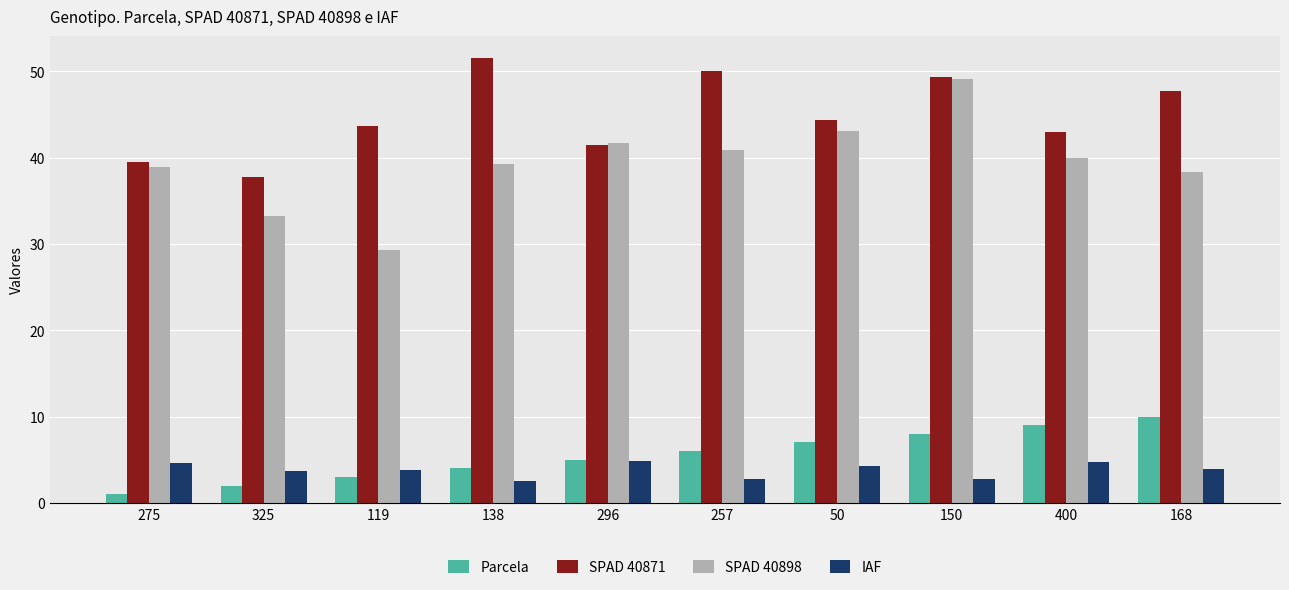

What is the average value of the SPAD 40898 series?

39.4